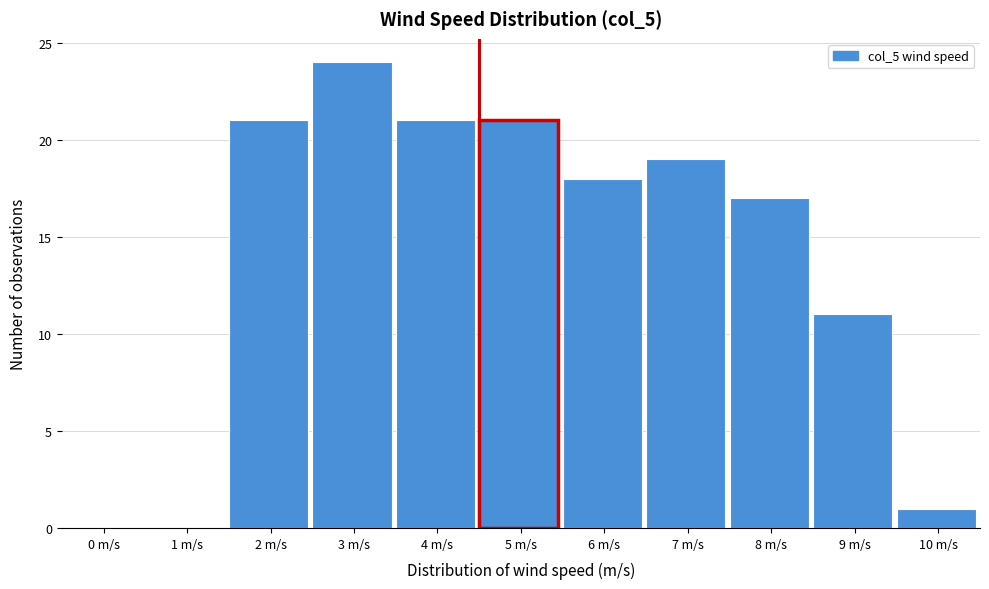

Reading left to right, transcribe all the data shown in this chart.

0 m/s=0	1 m/s=0	2 m/s=21	3 m/s=24	4 m/s=21	5 m/s=21	6 m/s=18	7 m/s=19	8 m/s=17	9 m/s=11	10 m/s=1